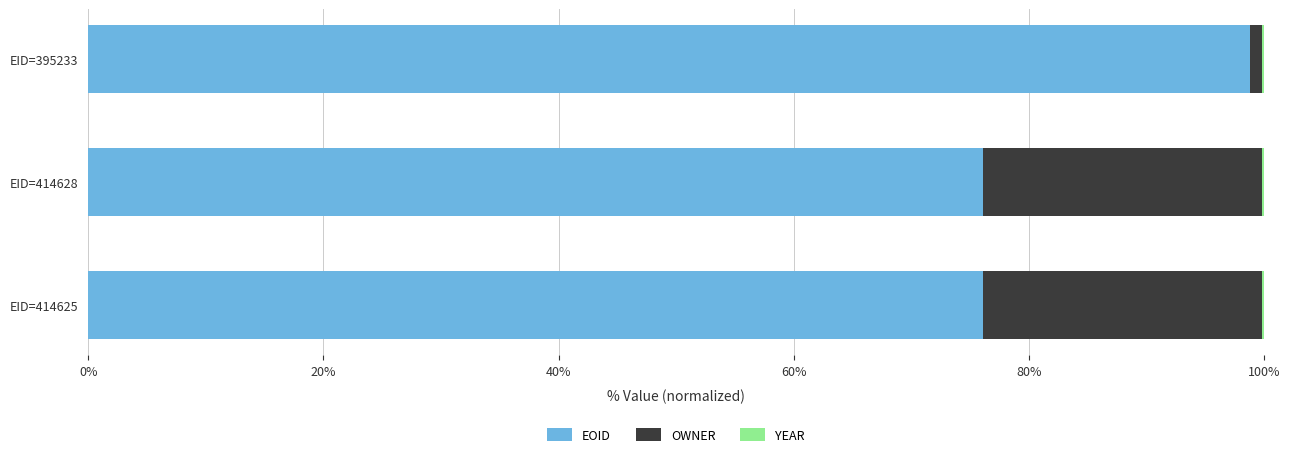

What is the maximum value for EOID?

98.8